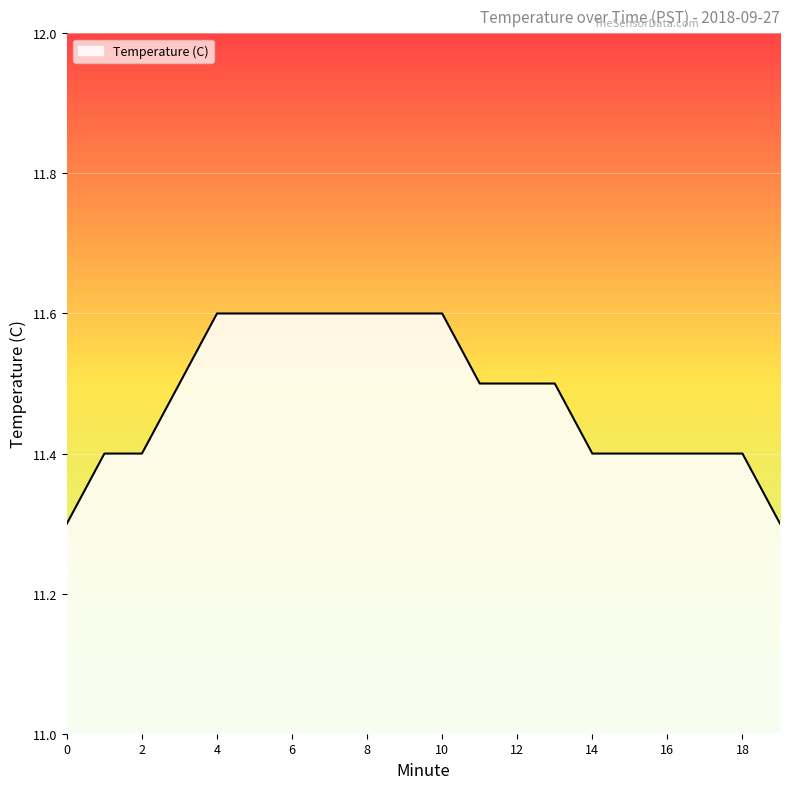

What is the minimum value shown in the chart?

11.3